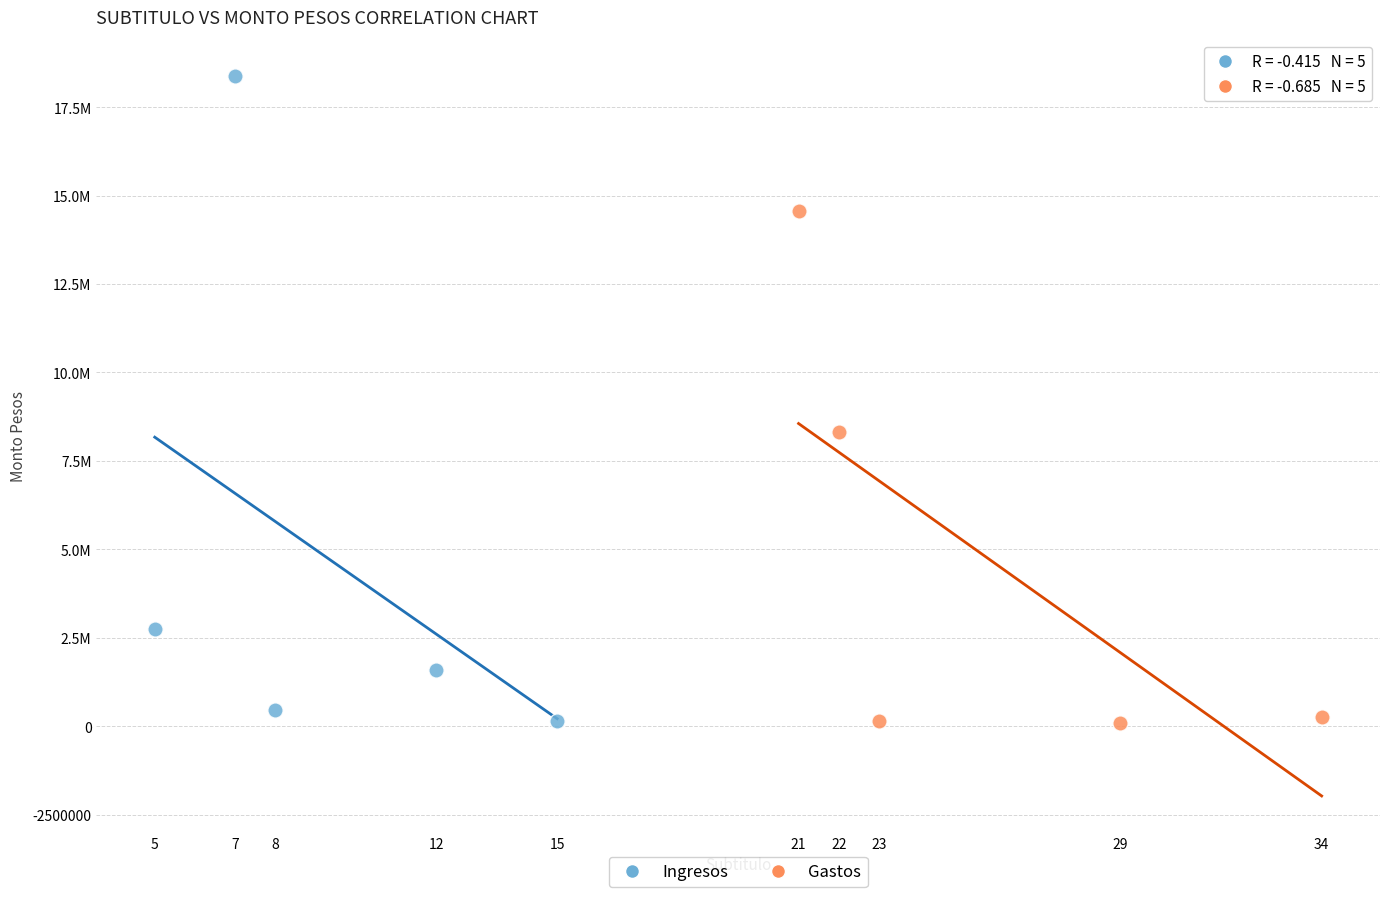

What are all the series names shown in the legend?

Ingresos, Gastos